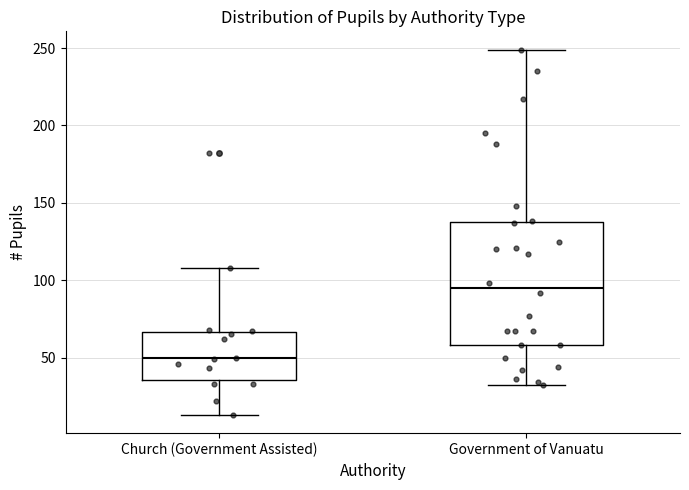

Which box has the highest median line?

Government of Vanuatu